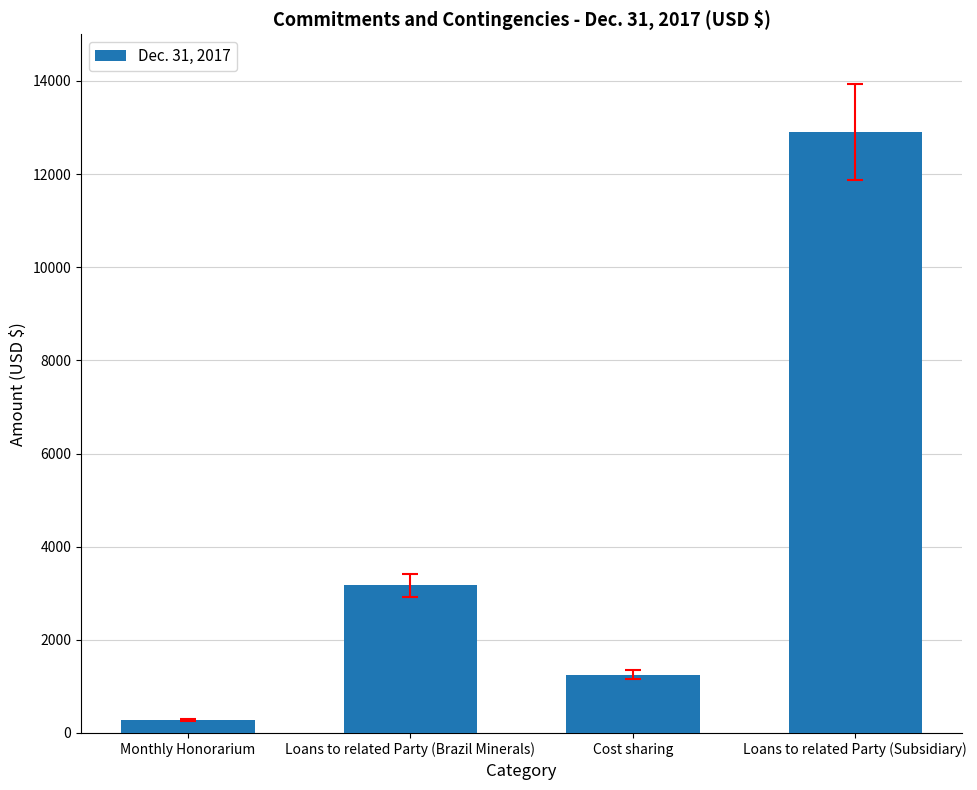

True or false: the data shows 3168 at Loans to related Party (Brazil Minerals).

True